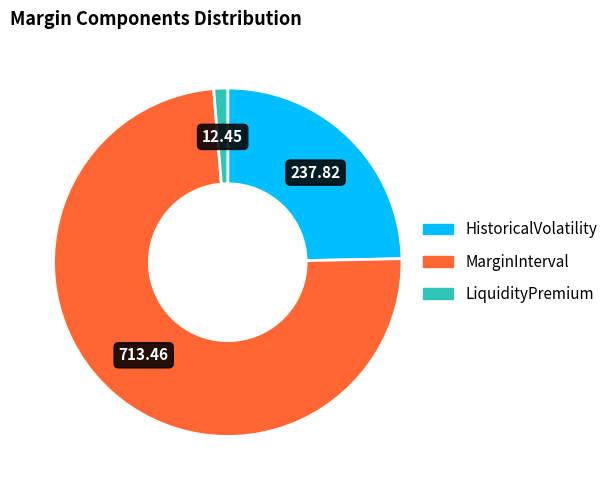

Is there any slice that represents more than half of the pie?

Yes